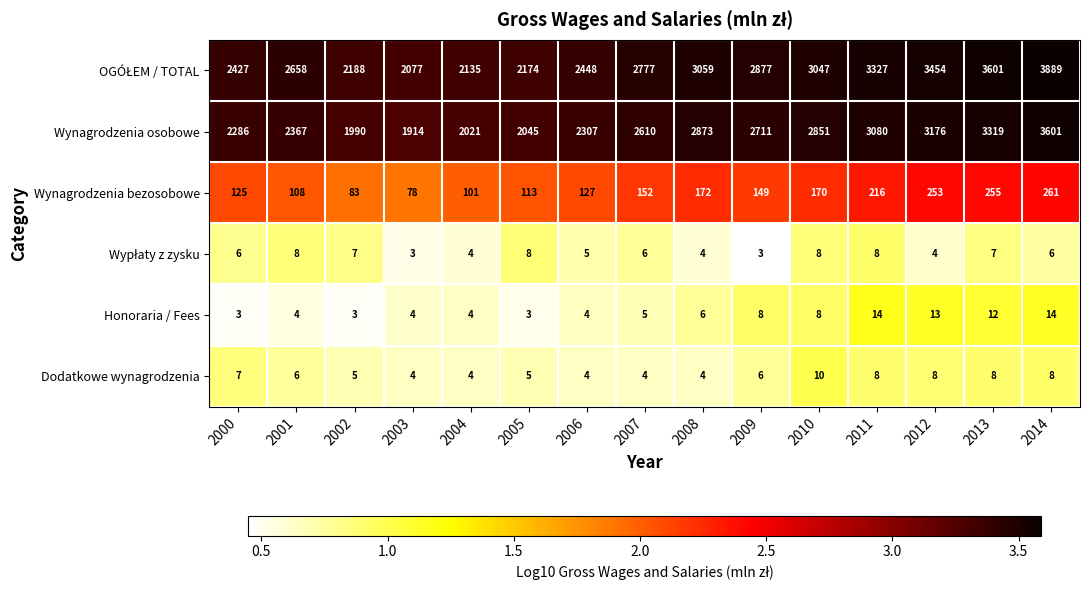

Which series changed the most between 2001 and 2011?

Wynagrodzenia osobowe